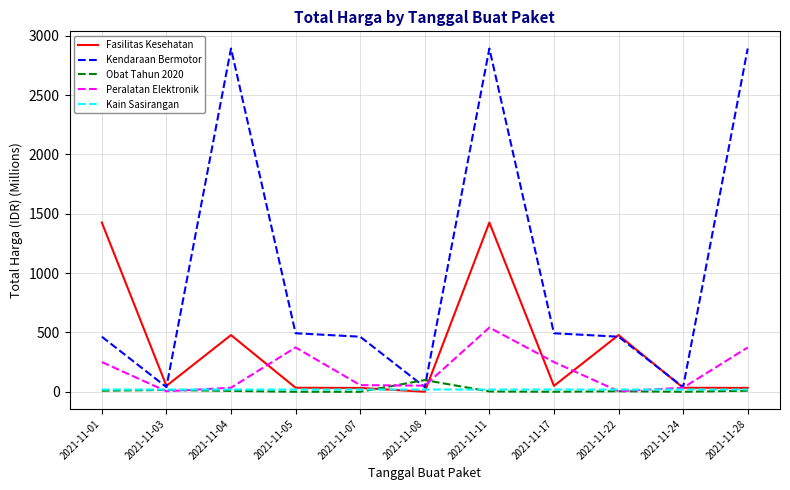

Which series changed the most between 2021-11-08 and 2021-11-11?

Kendaraan Bermotor